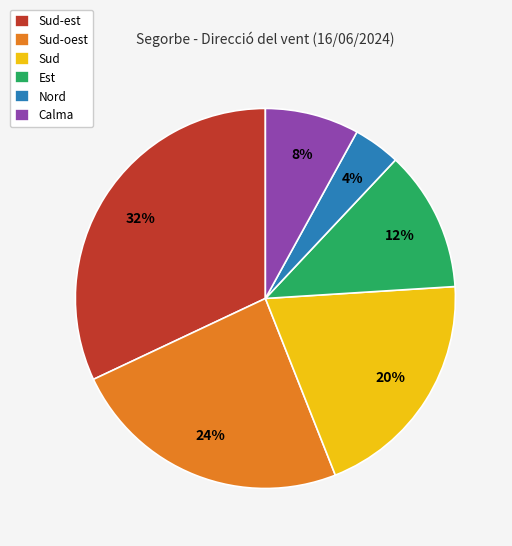

What is the ratio of the value at Est to the value at Calma?

1.5